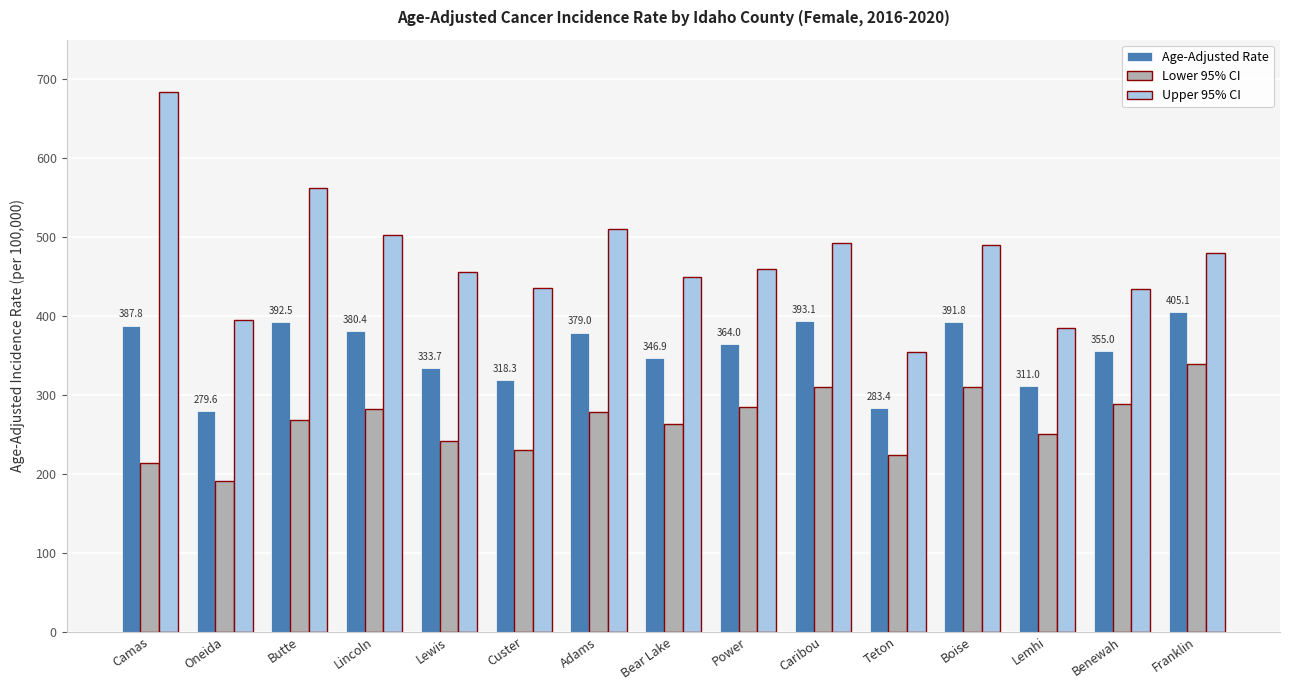

The Lower 95% CI series shows 361.0 at Teton. True or false?

False